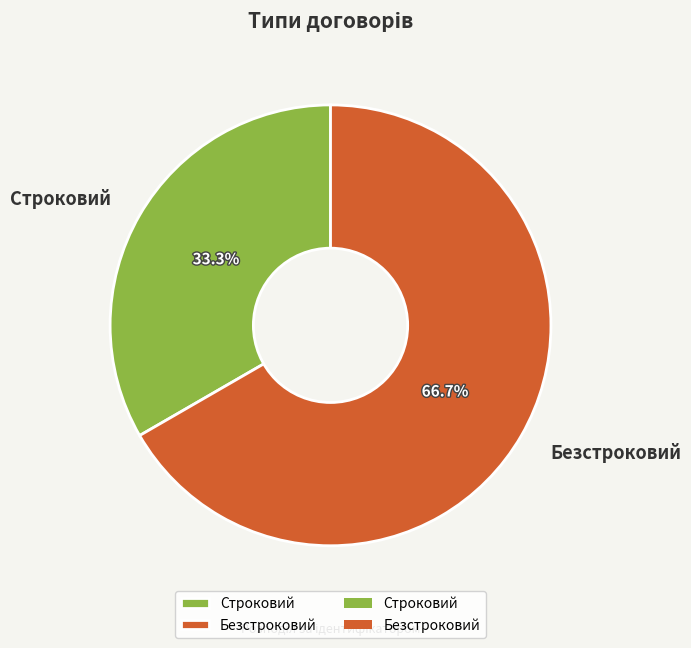

What portion of the pie excludes Безстроковий?

33.3%